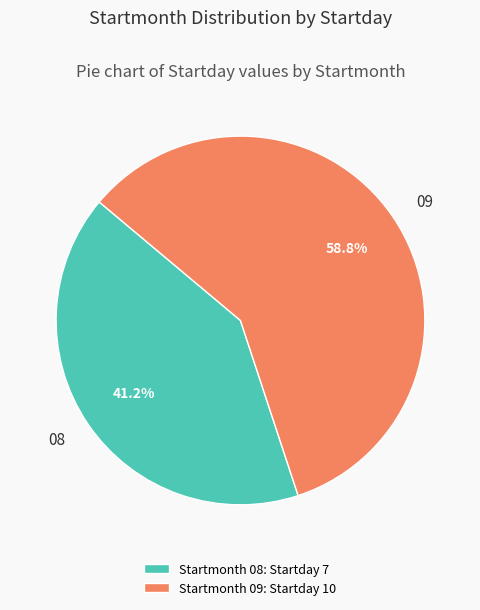

What percentage is the 09 slice, to the nearest percent?

59%